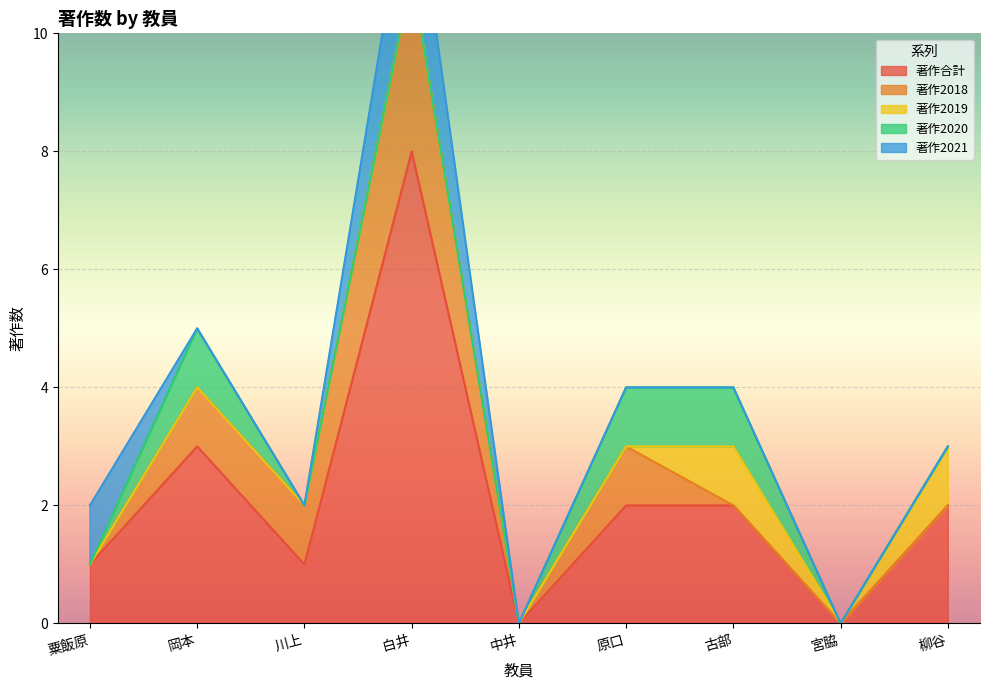

Which category has the lowest value across all series?

中井